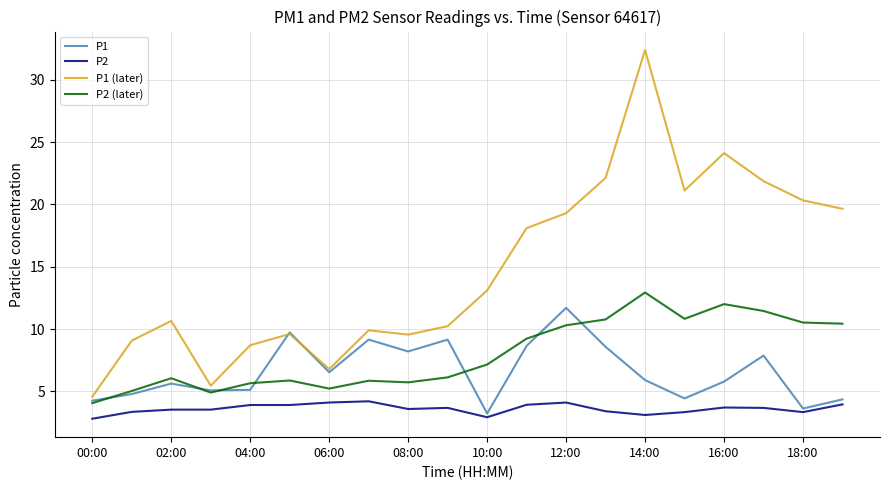

True or false: P2 and P2 (later) intersect in this chart.

False